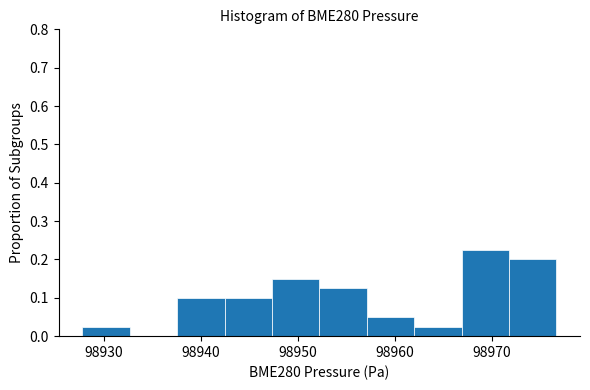

What is the height of the bar covering 98962 to 98967 on the x-axis? Neither the bar edges nor the heights are printed on the chart, so give them approximately, as read against the axes.

0.03